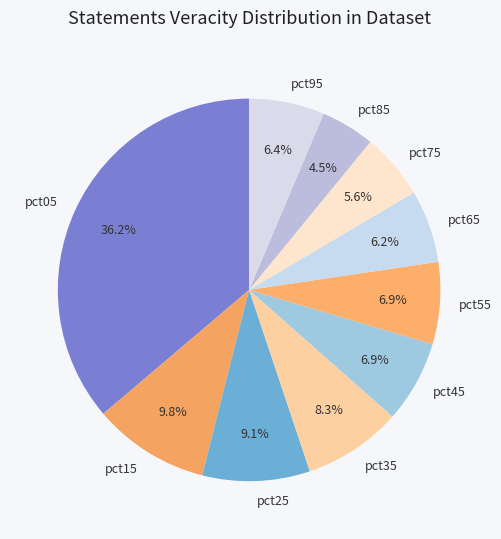

The pct45 slice represents 7% of the pie. True or false?

True